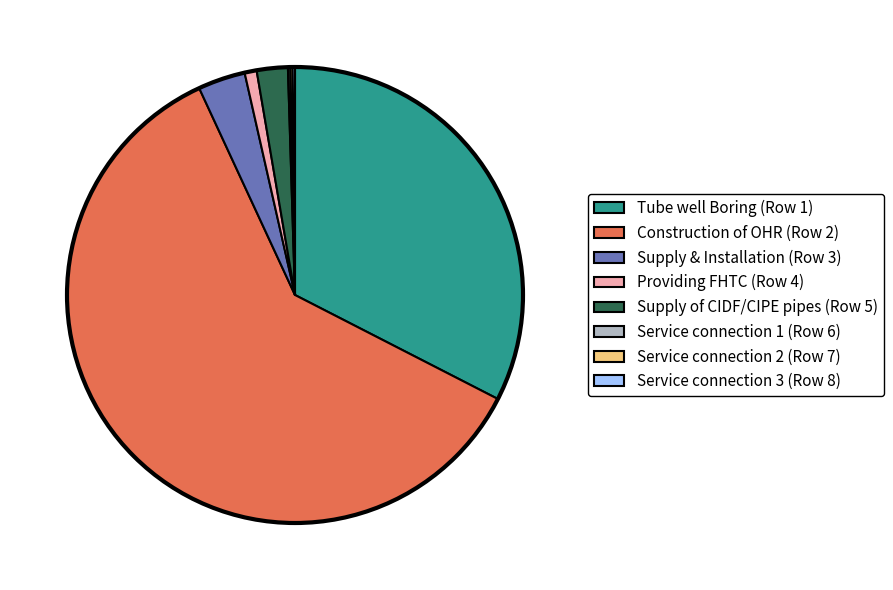

True or false: Construction of OHR (Row 2) accounts for 61% of the total.

True